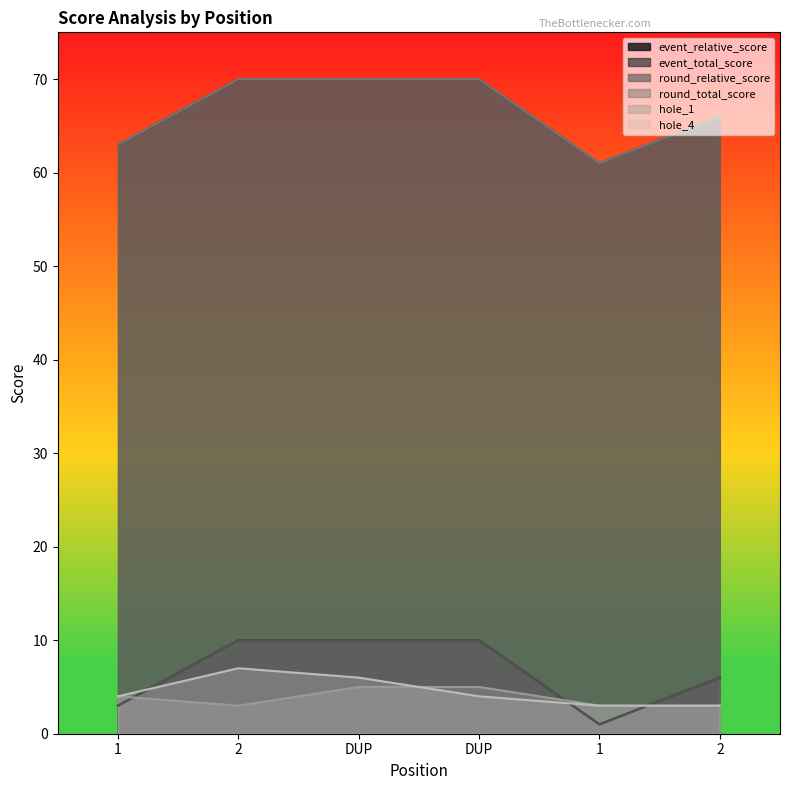

What is the minimum value shown in the chart?

1